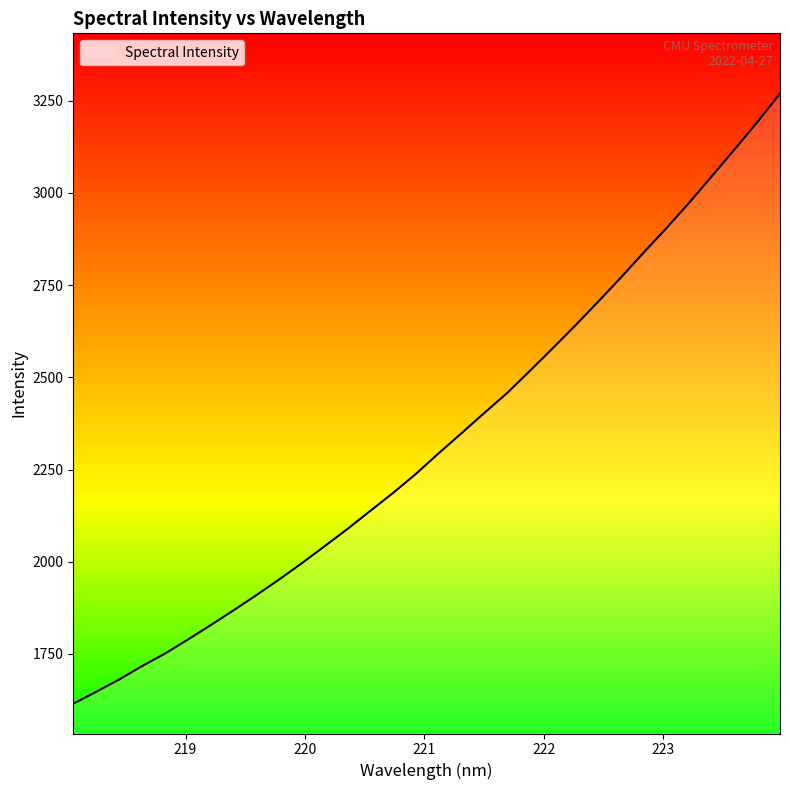

What is the minimum value shown in the chart?

1615.0